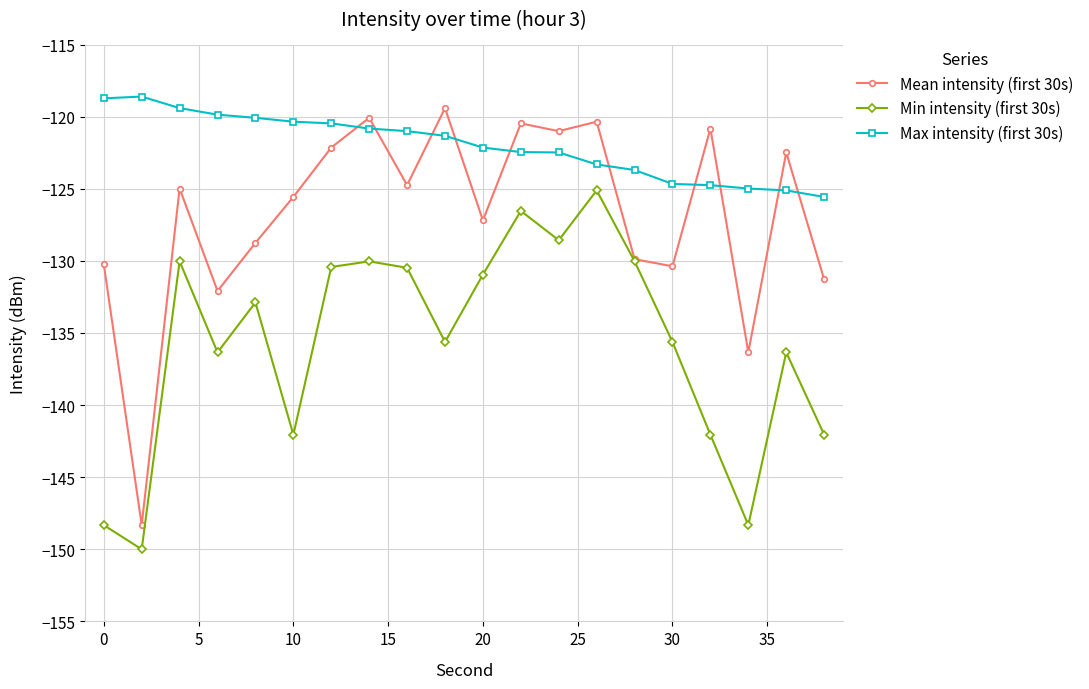

How many times do Mean intensity (first 30s) and Max intensity (first 30s) cross each other?

10